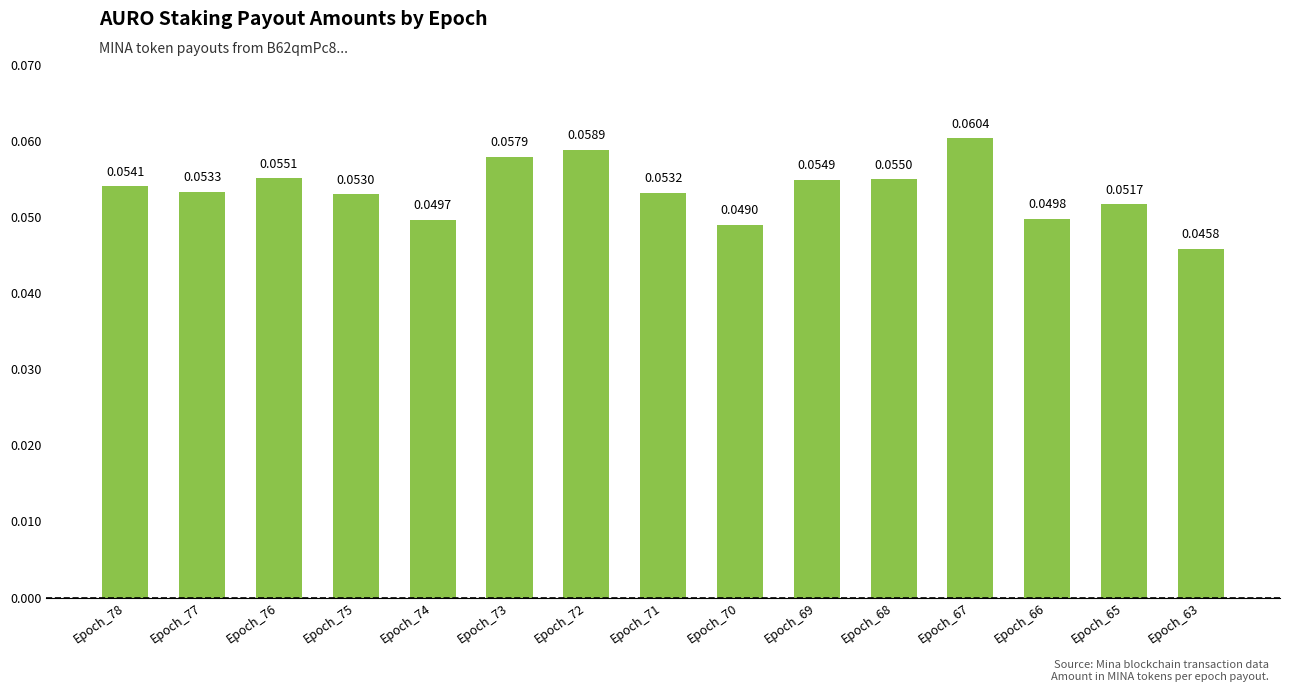

Rank the categories by value from lowest to highest.

Epoch_63, Epoch_70, Epoch_74, Epoch_66, Epoch_65, Epoch_75, Epoch_71, Epoch_77, Epoch_78, Epoch_69, Epoch_68, Epoch_76, Epoch_73, Epoch_72, Epoch_67